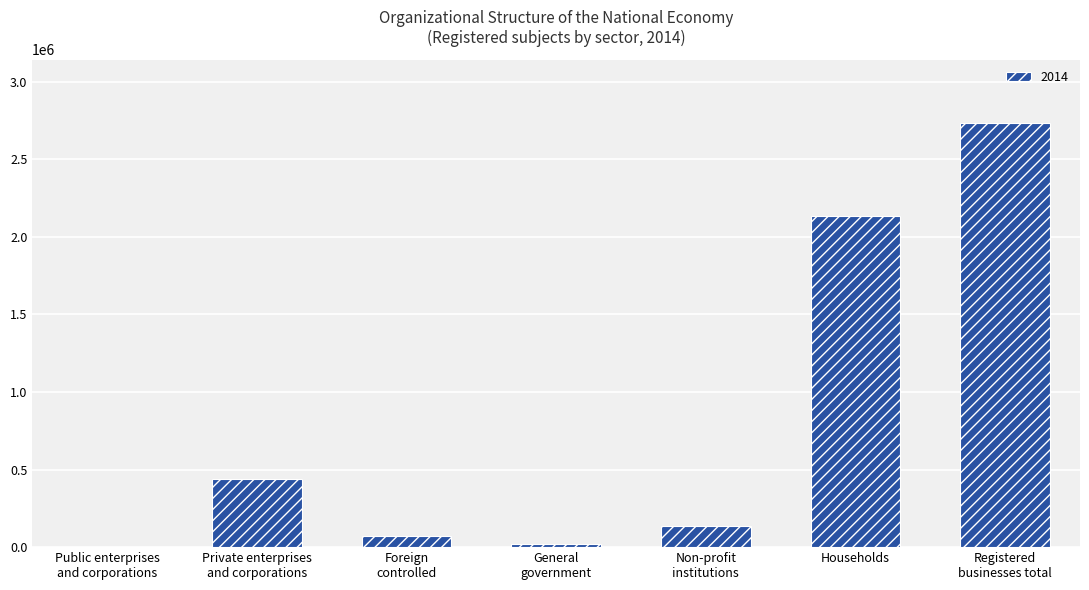

At which label is the value closest to 1367653?

Households